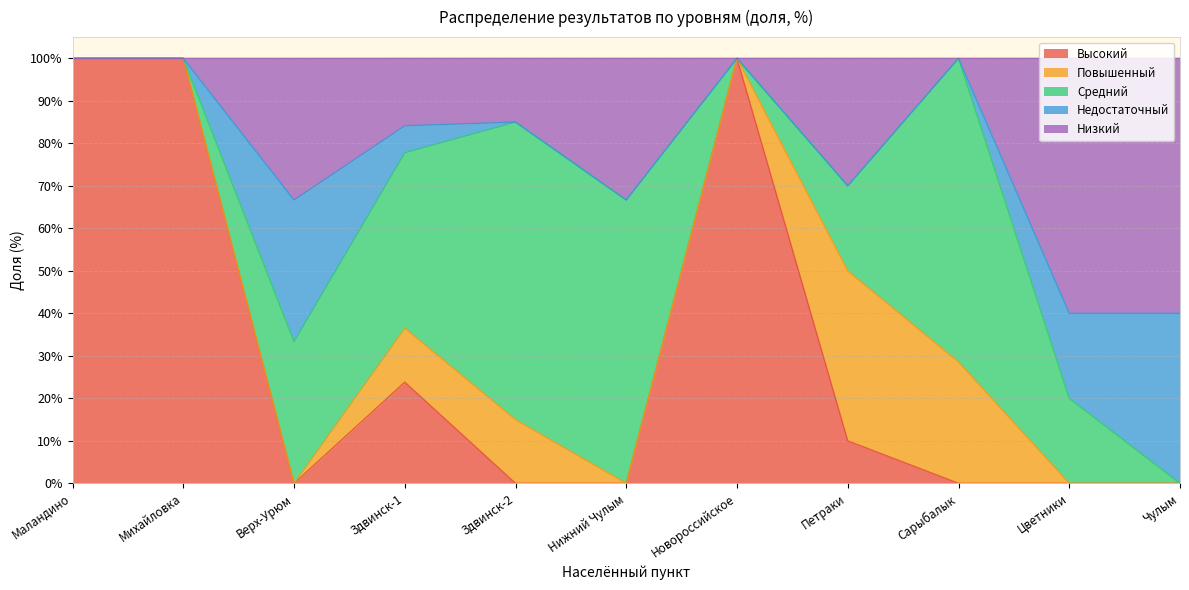

What is the approximate value of Повышенный at Петраки?

40.0